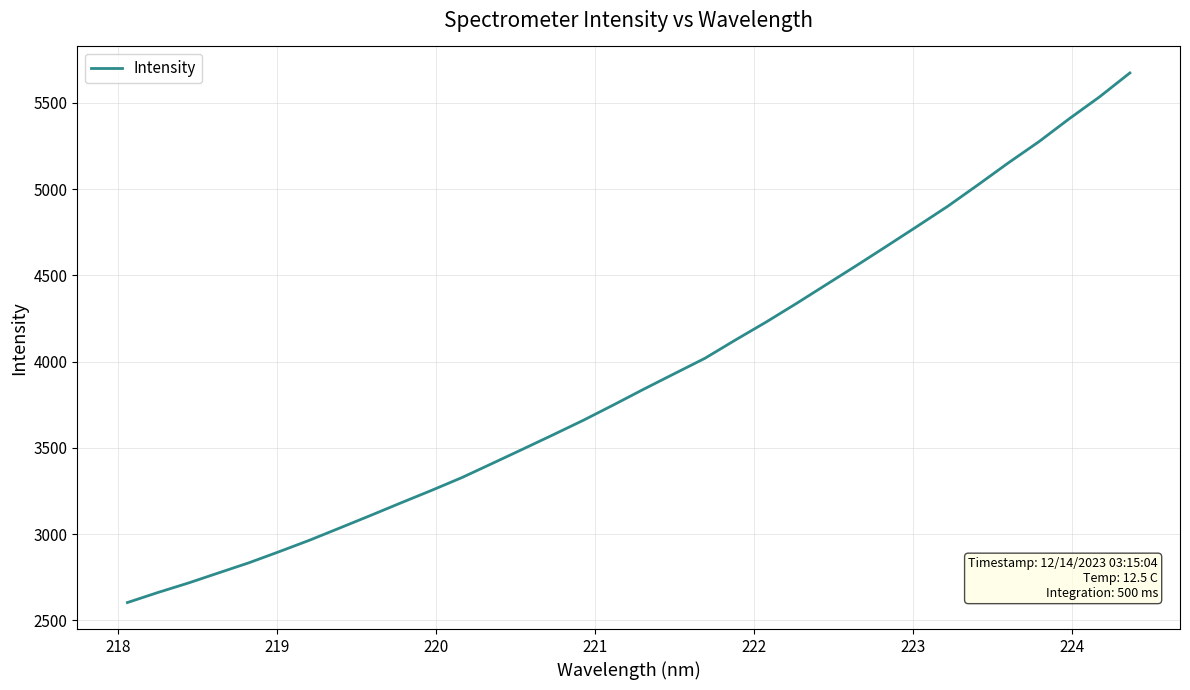

What is the label of the 32nd point from the right?

219